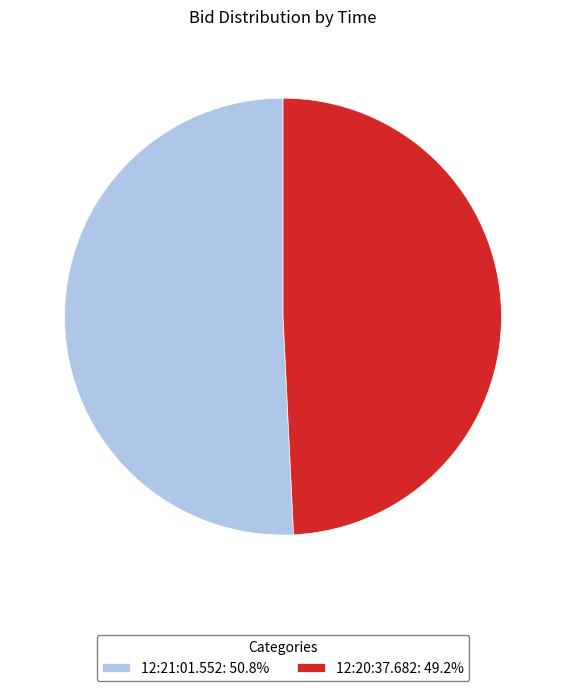

What is the largest slice in the pie chart?

12:21:01.552